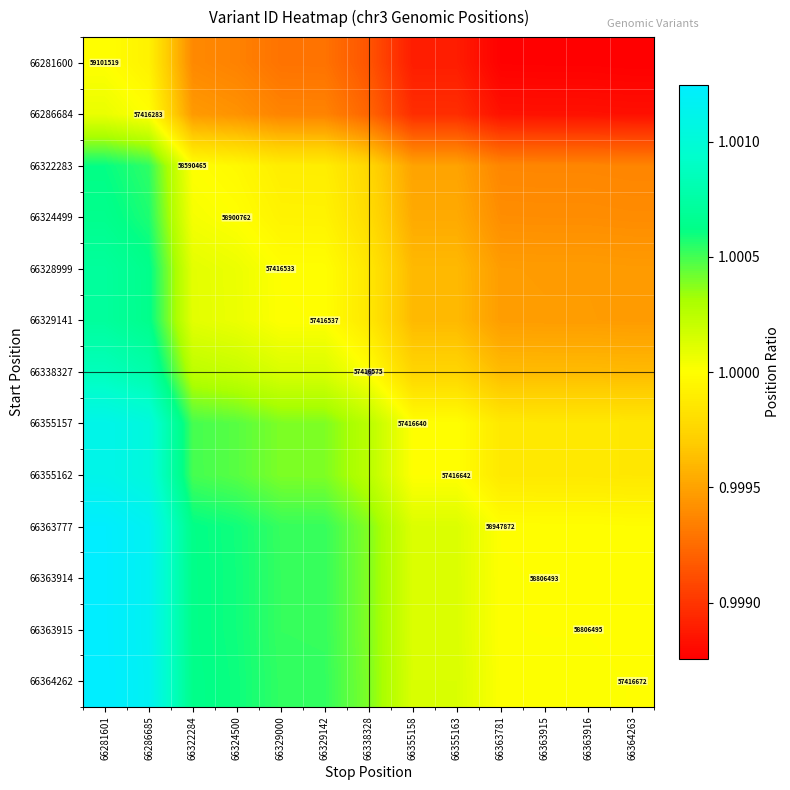

Which series has the largest range (max minus min)?

66364262